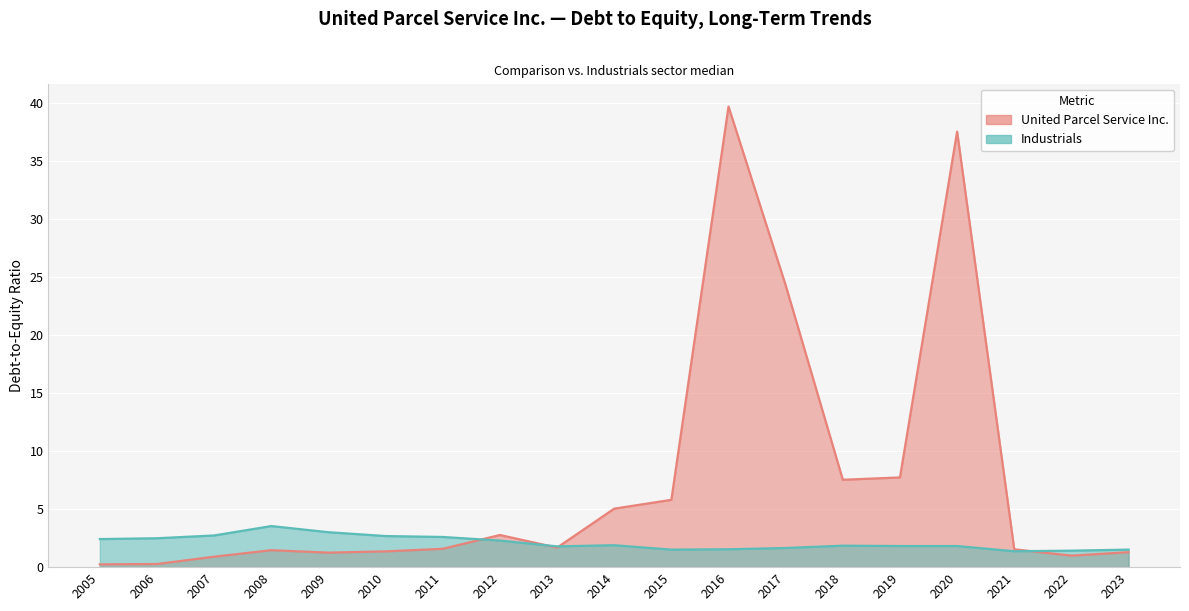

At which label does United Parcel Service Inc. first exceed 1?

2008